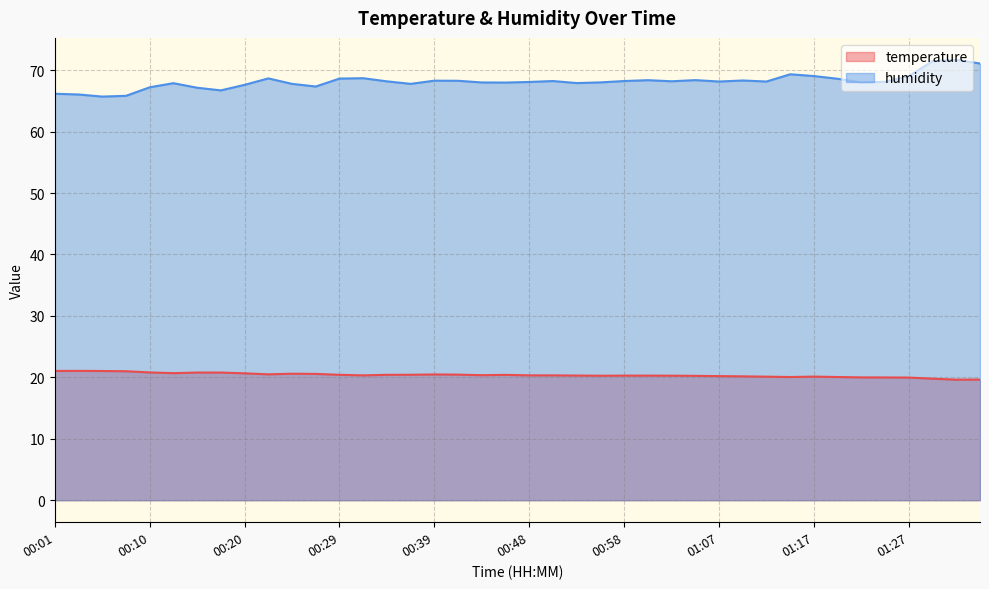

What is the label of the 9th point from the left?

00:20